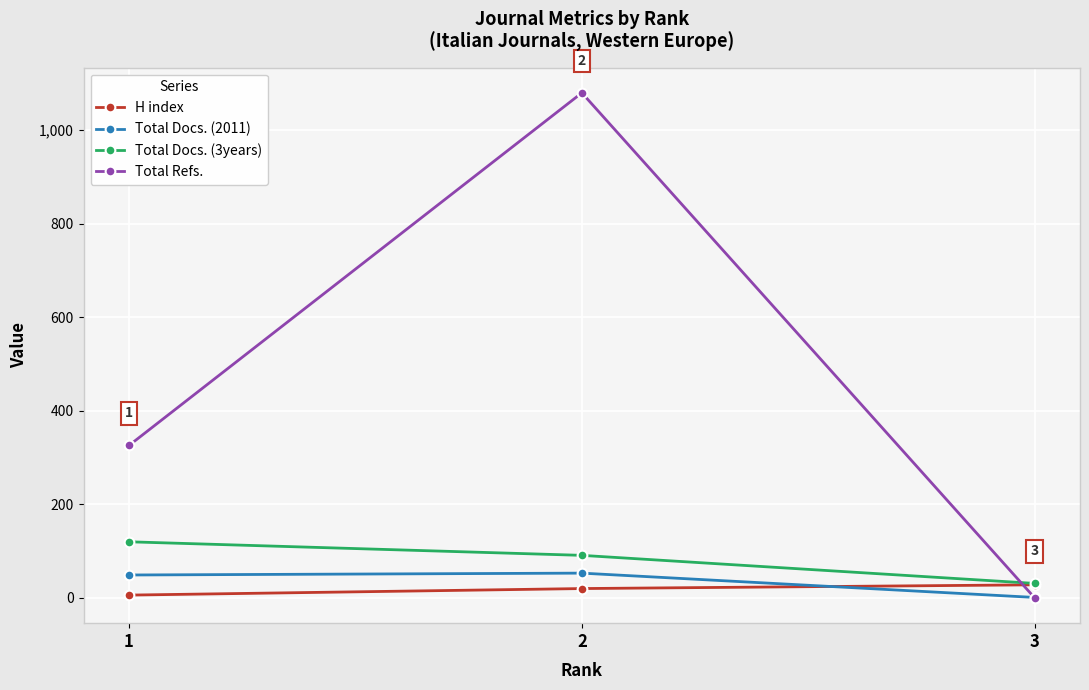

At which category is the sum across all series the highest?

2